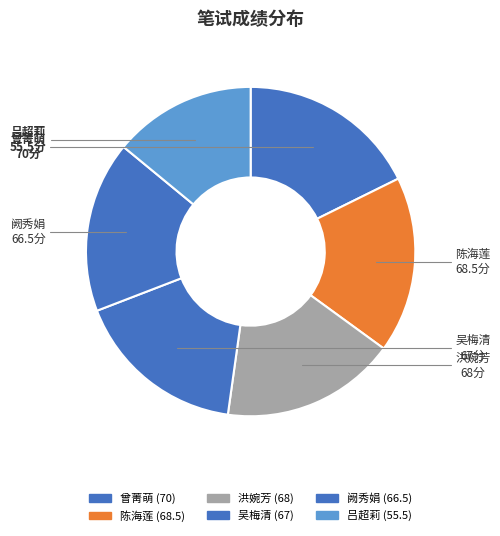

Which has a higher value, 洪婉芳 or 曾菁萌?

曾菁萌